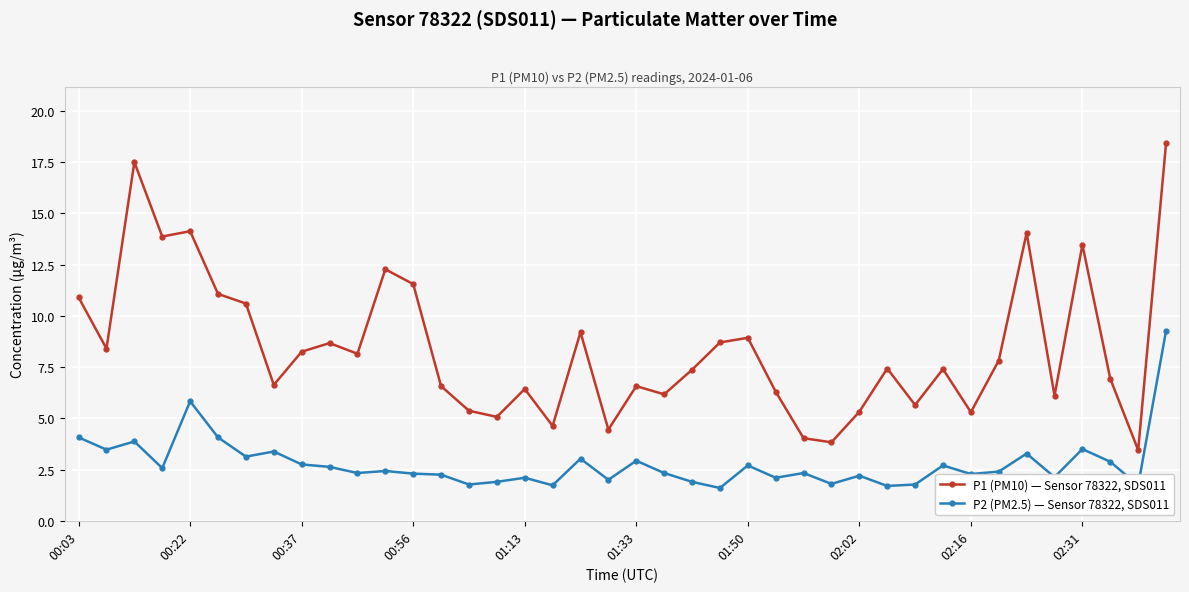

How many interior local valleys does the P1 (PM10) — Sensor 78322, SDS011 series have?

13